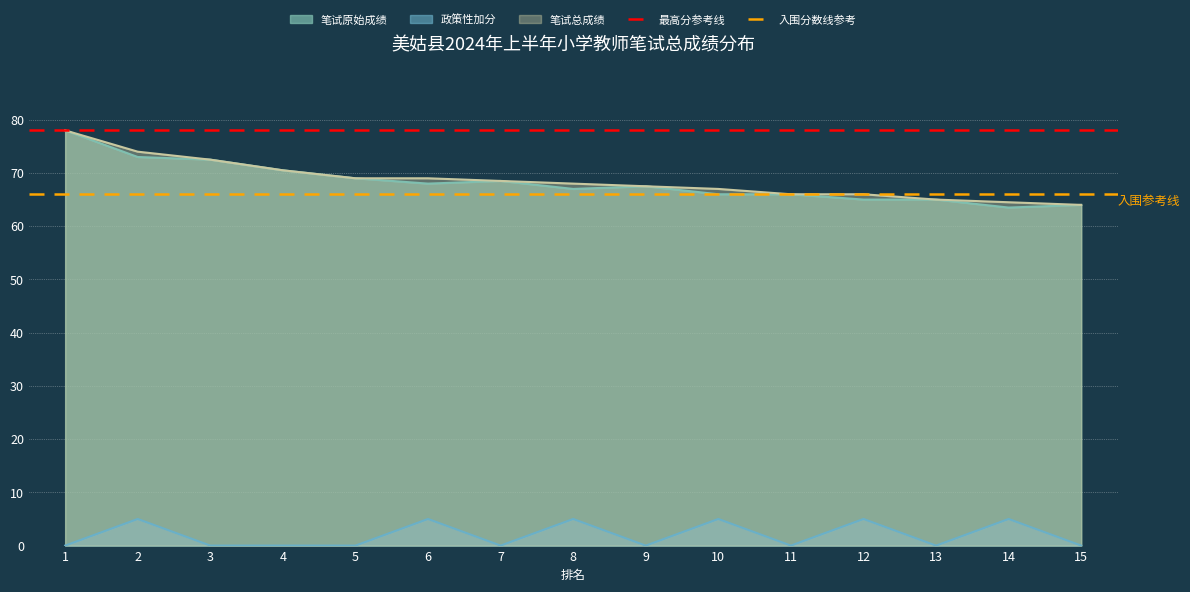

True or false: 最高分参考线 has a value of 18 at 2.

False